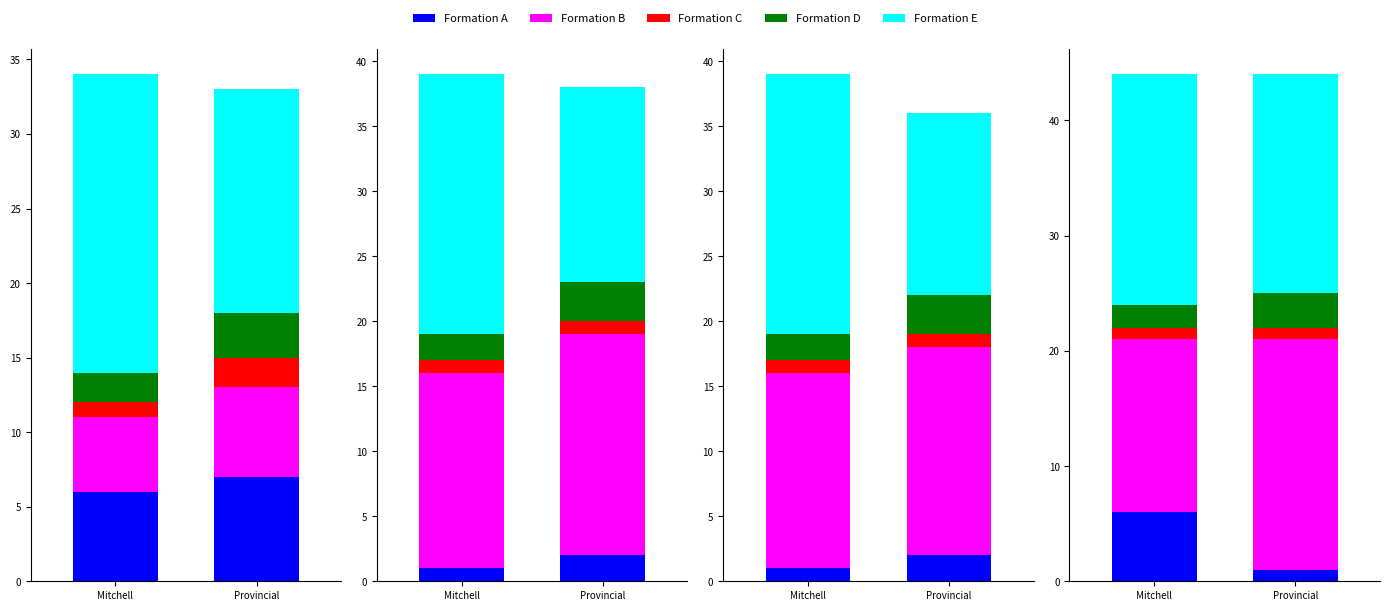

What is the difference between the highest and lowest values at 2?

4